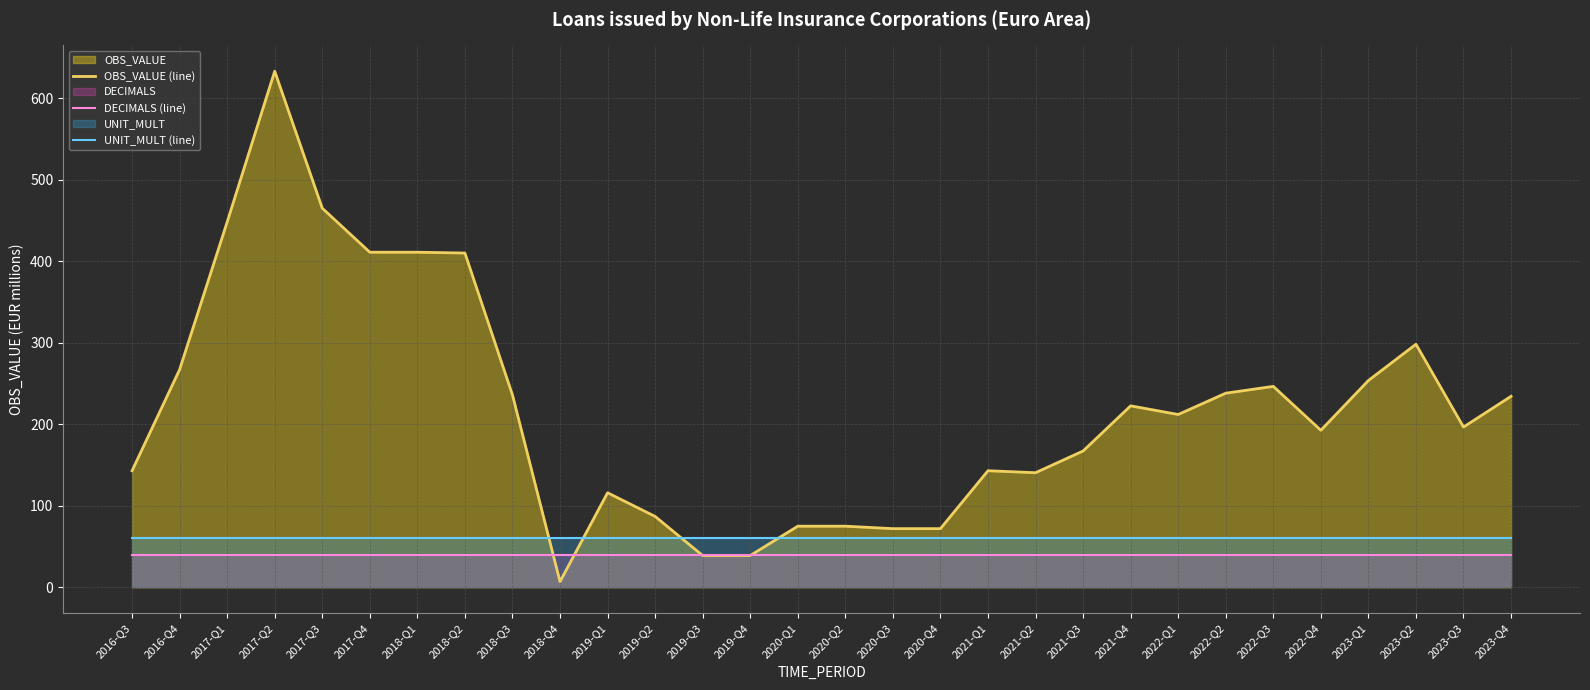

What is the difference between the maximum and minimum values in the OBS_VALUE (line) series?

626.0